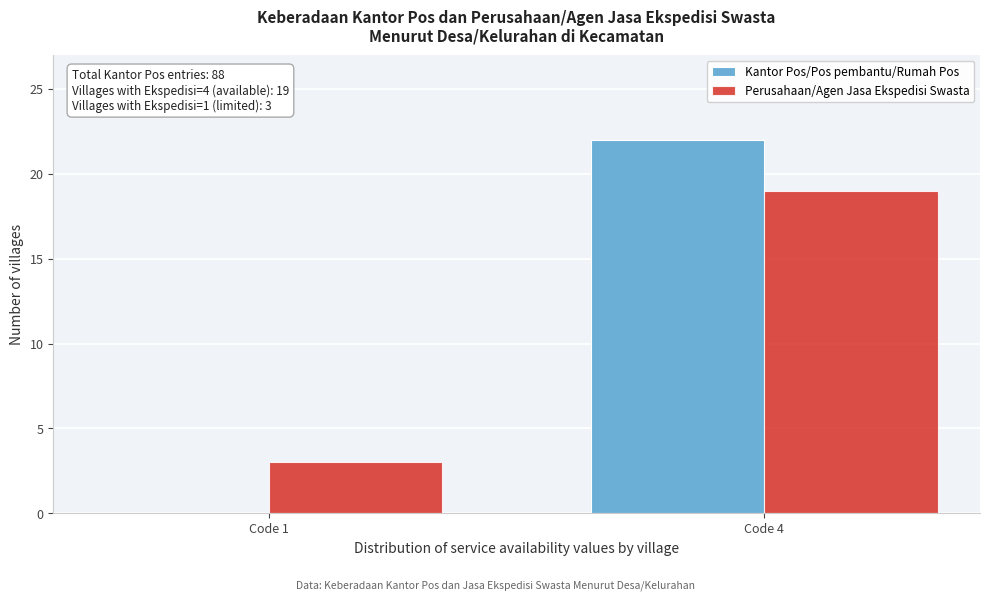

Reading left to right, what are all the values shown in this chart?

Kantor Pos/Pos pembantu/Rumah Pos: Code 1=0	Code 4=22
Perusahaan/Agen Jasa Ekspedisi Swasta: Code 1=3	Code 4=19